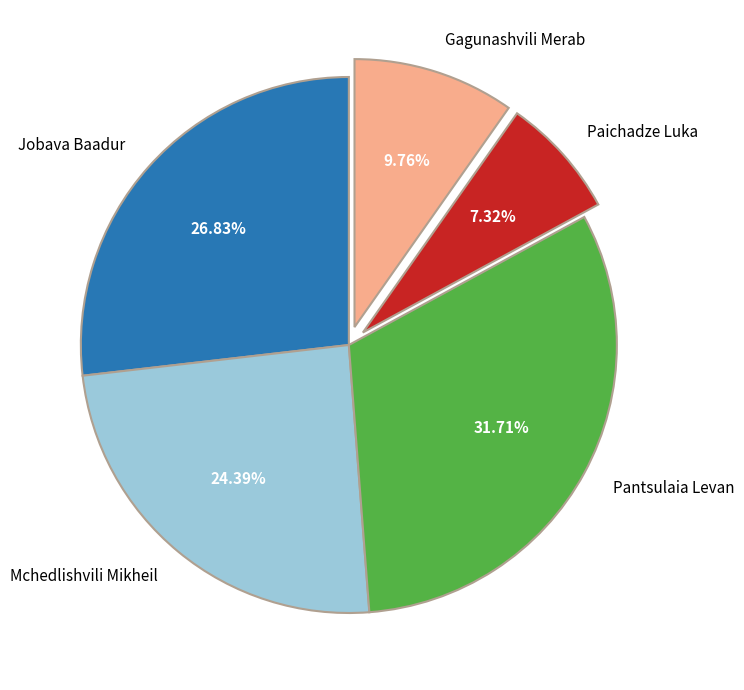

Do Gagunashvili Merab and Jobava Baadur together represent more than half of the pie?

No